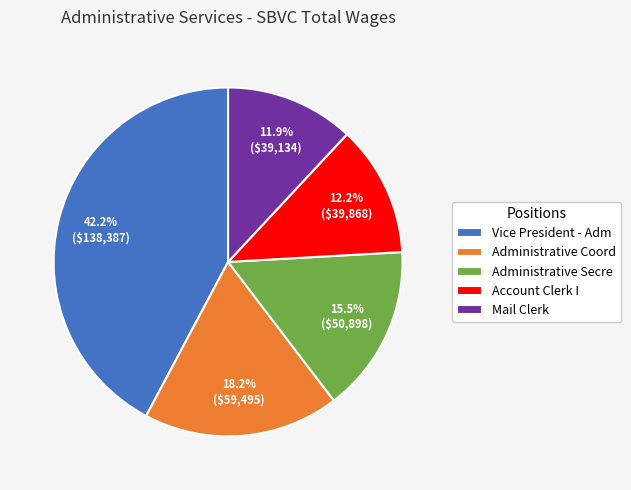

How many segments does this pie chart have?

5